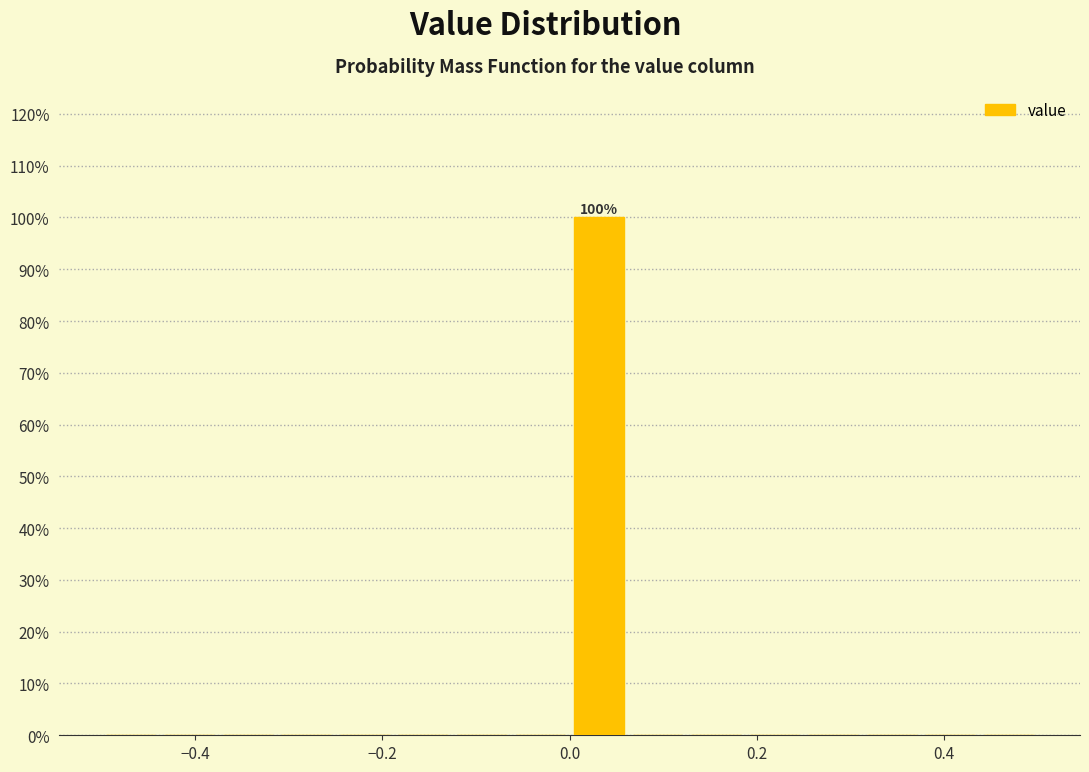

Read against the x-axis, roughly where is the centre of the tallest bar?

0.04